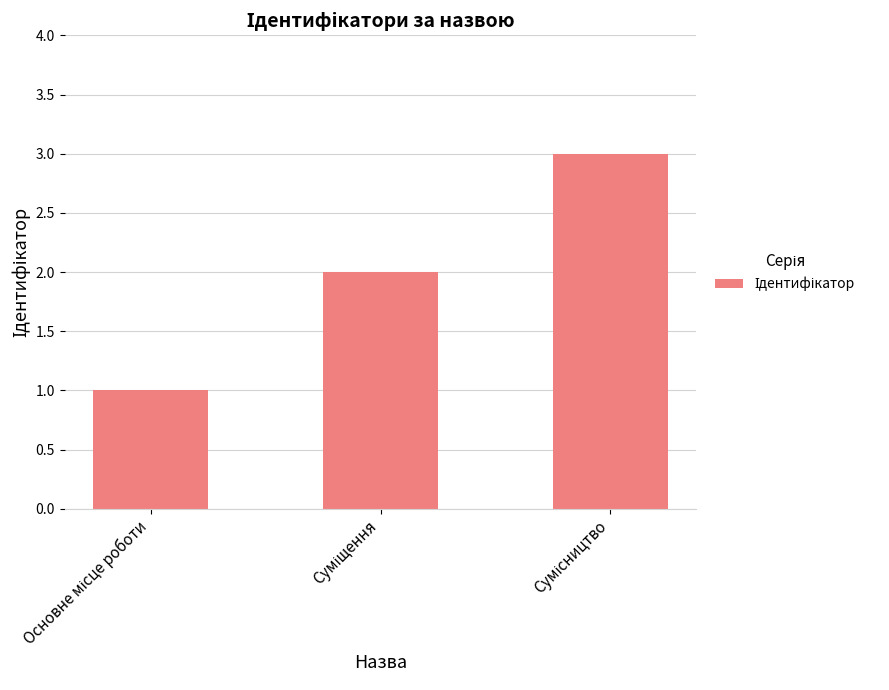

What is the maximum value shown in the chart?

3